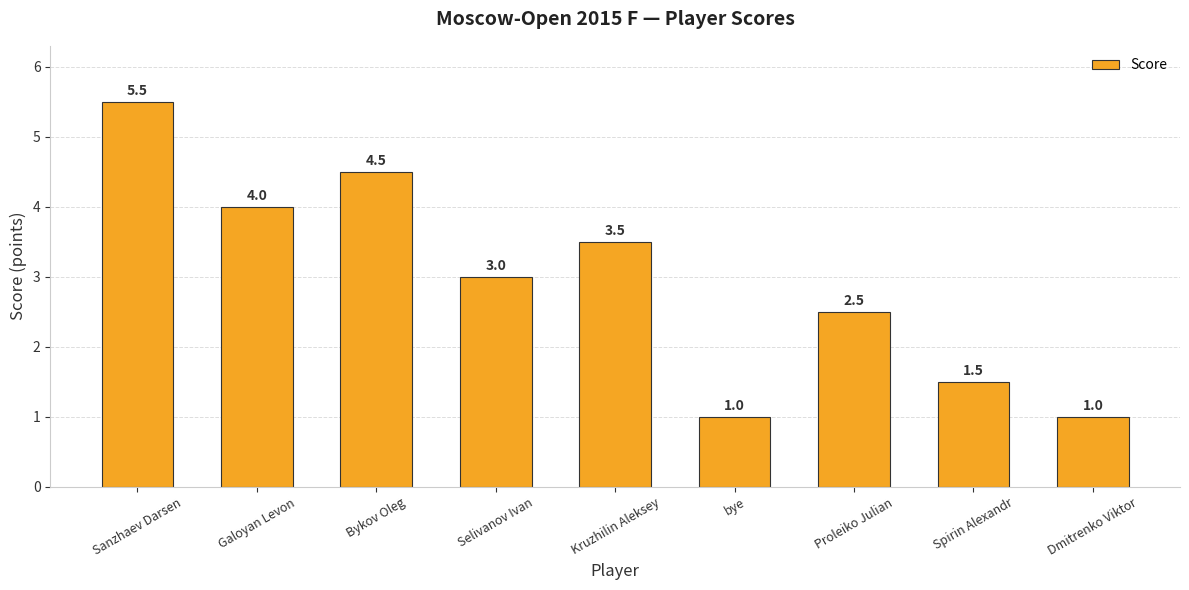

Which has a higher value, Dmitrenko Viktor or Galoyan Levon?

Galoyan Levon